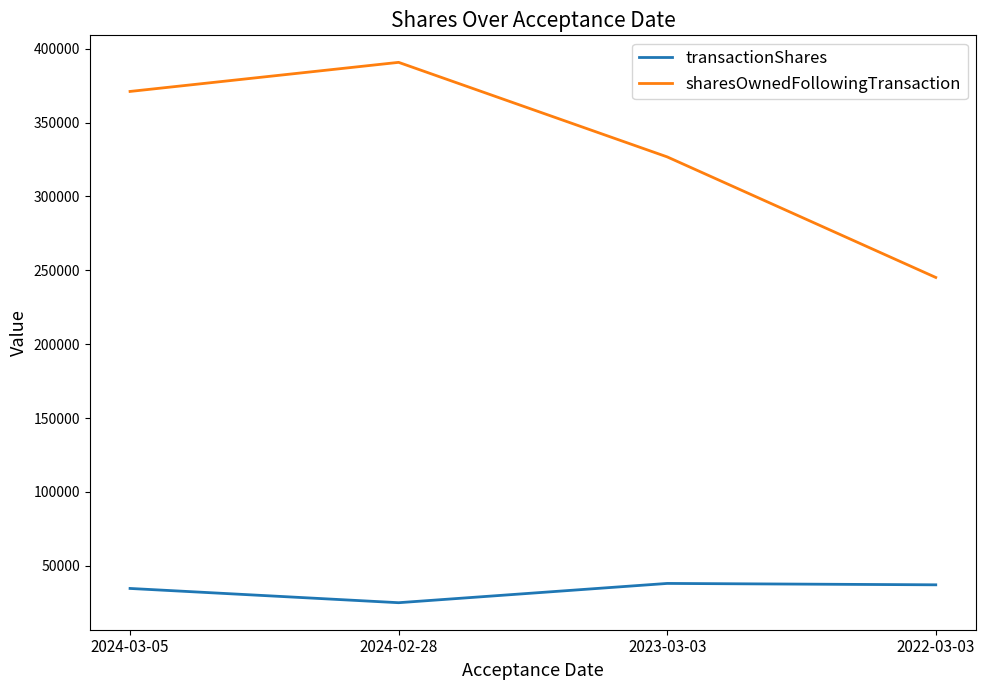

Between 2024-02-28 and 2022-03-03, which series saw the biggest shift?

sharesOwnedFollowingTransaction